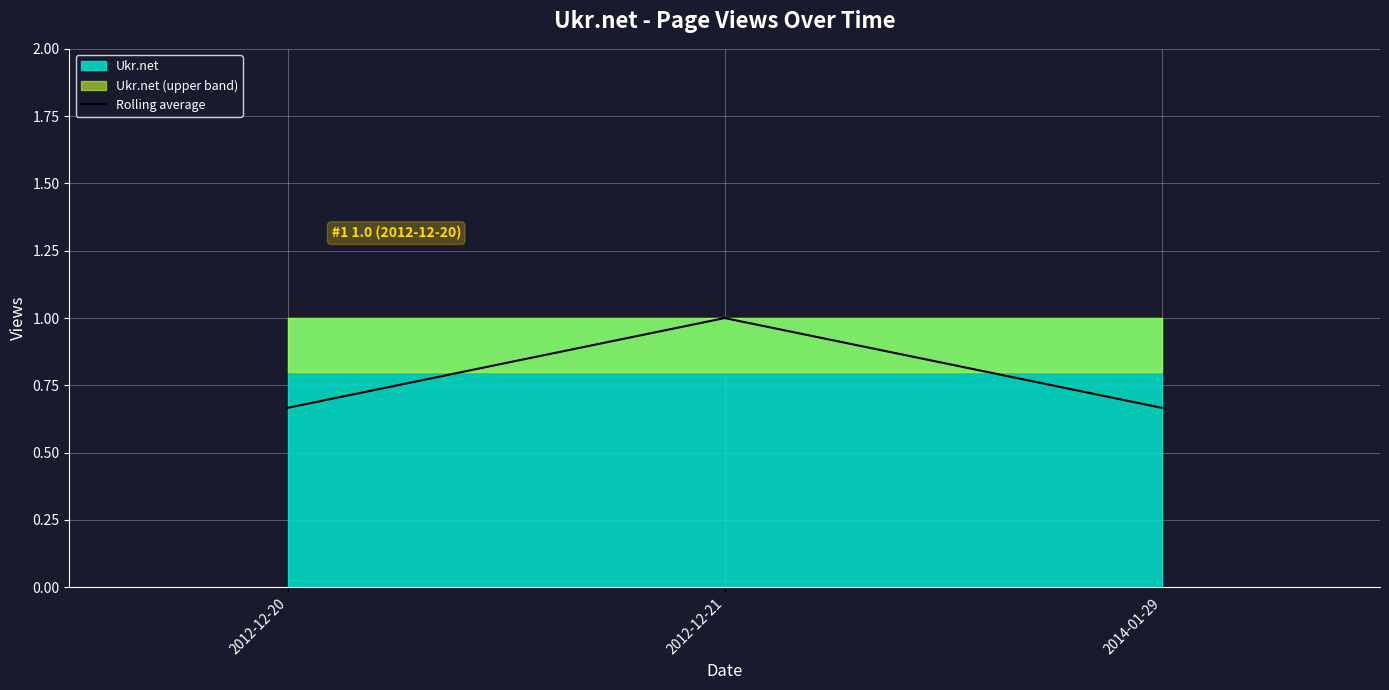

Approximately how many times larger is the value at 2014-01-29 compared to 2012-12-21?

0.7